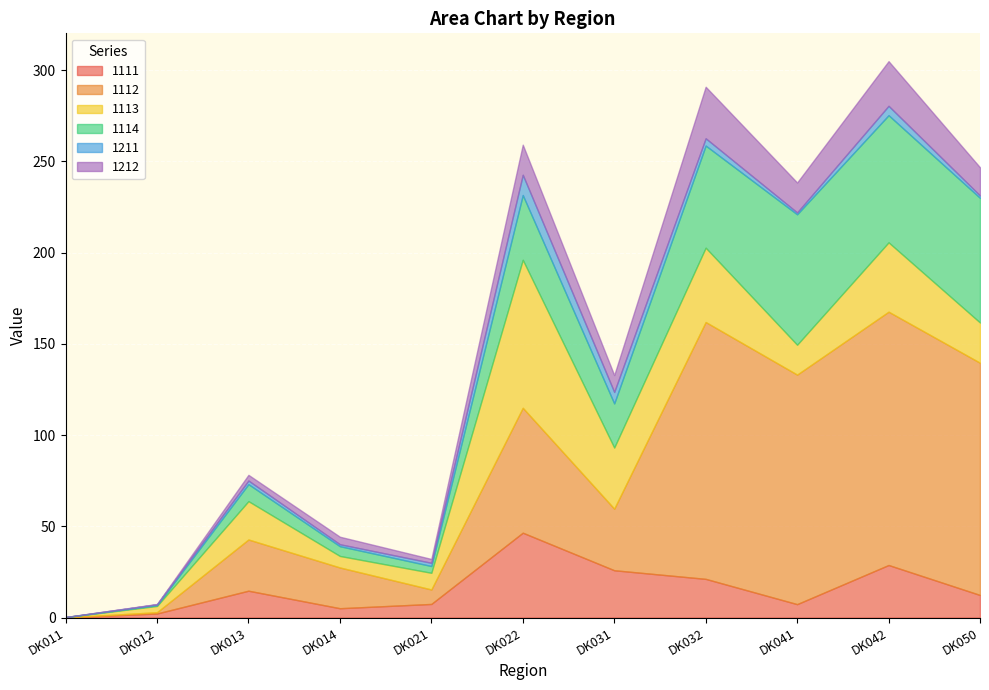

The value of 1112 at DK050 is 127.3. True or false?

True